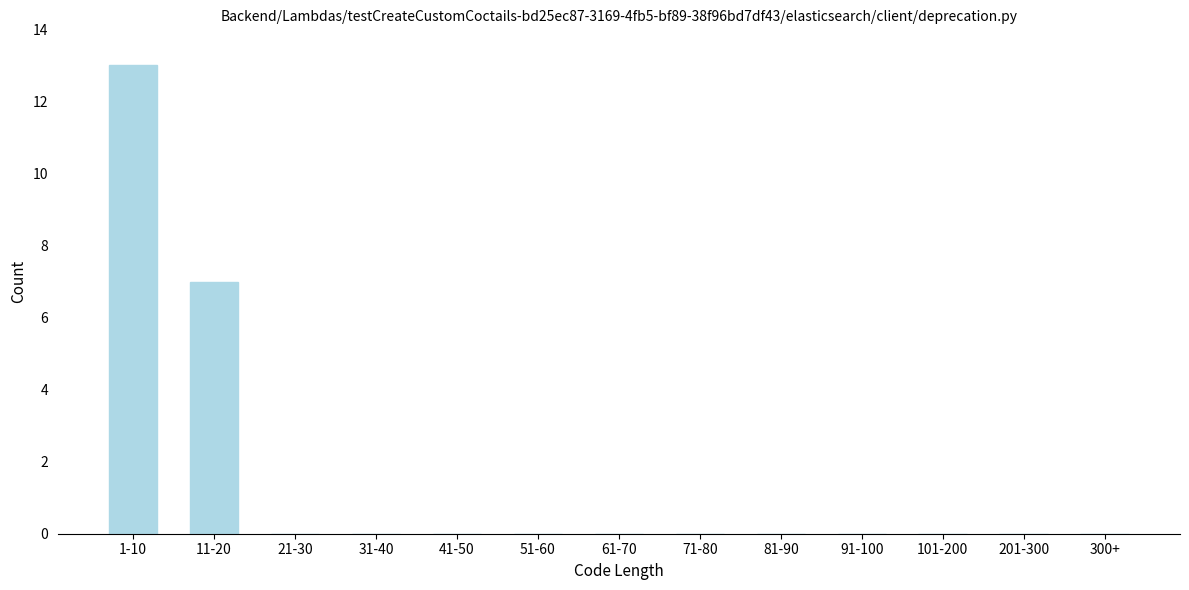

Reading left to right, list all the values displayed in this chart.

1-10=13	11-20=7	21-30=0	31-40=0	41-50=0	51-60=0	61-70=0	71-80=0	81-90=0	91-100=0	101-200=0	201-300=0	300+=0